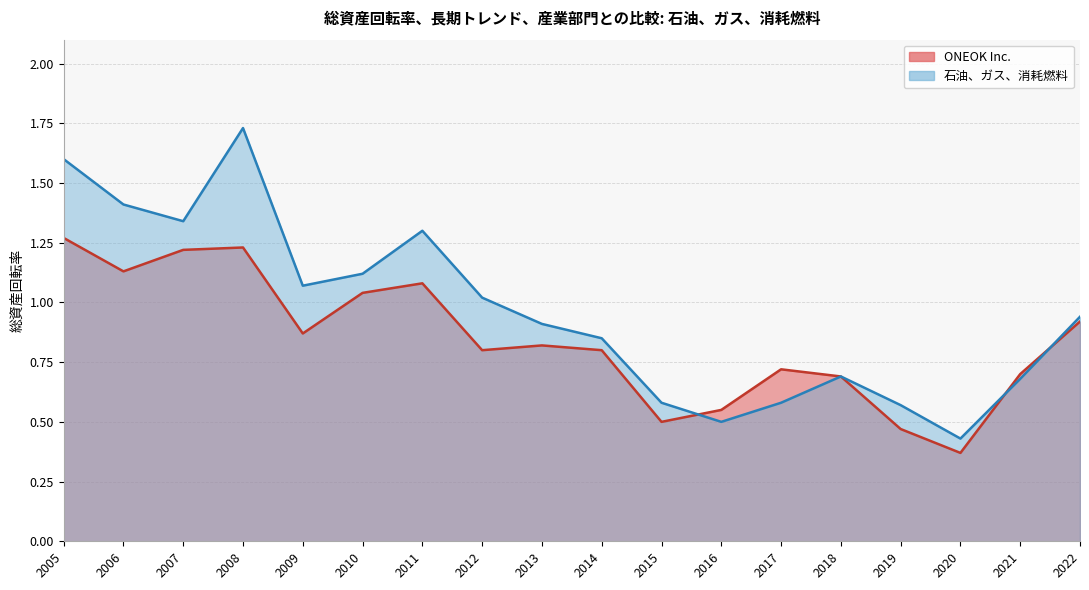

What are all the series names shown in the legend?

ONEOK Inc., 石油、ガス、消耗燃料